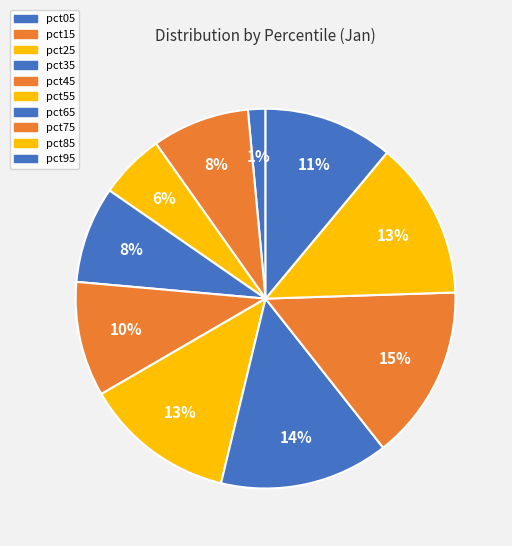

What percentage is NOT represented by pct95?

89.0%